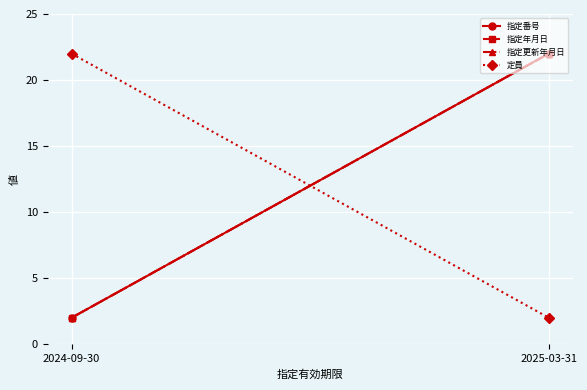

At which category is the sum across all series the highest?

2025-03-31